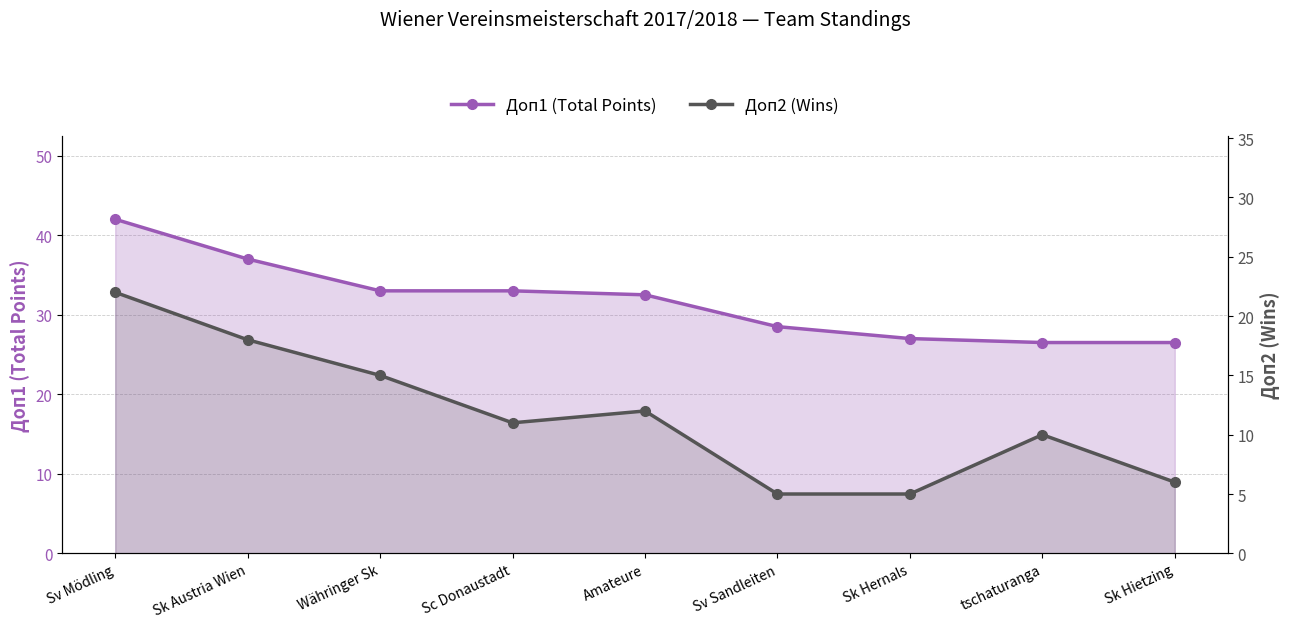

True or false: Доп2 (Wins) has more than 1 interior local peaks.

True